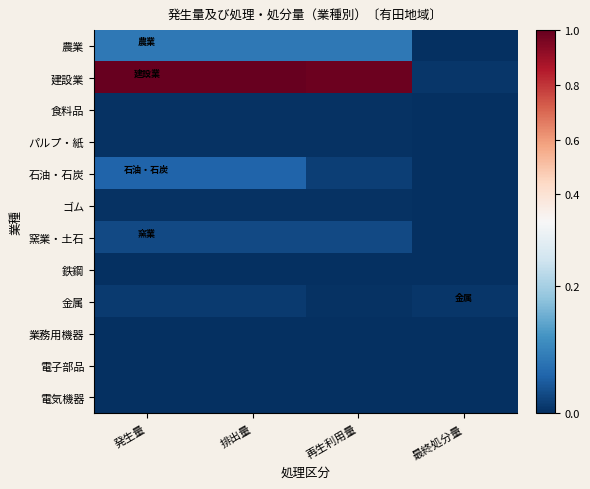

At how many categories does at least one series exceed 0?

4